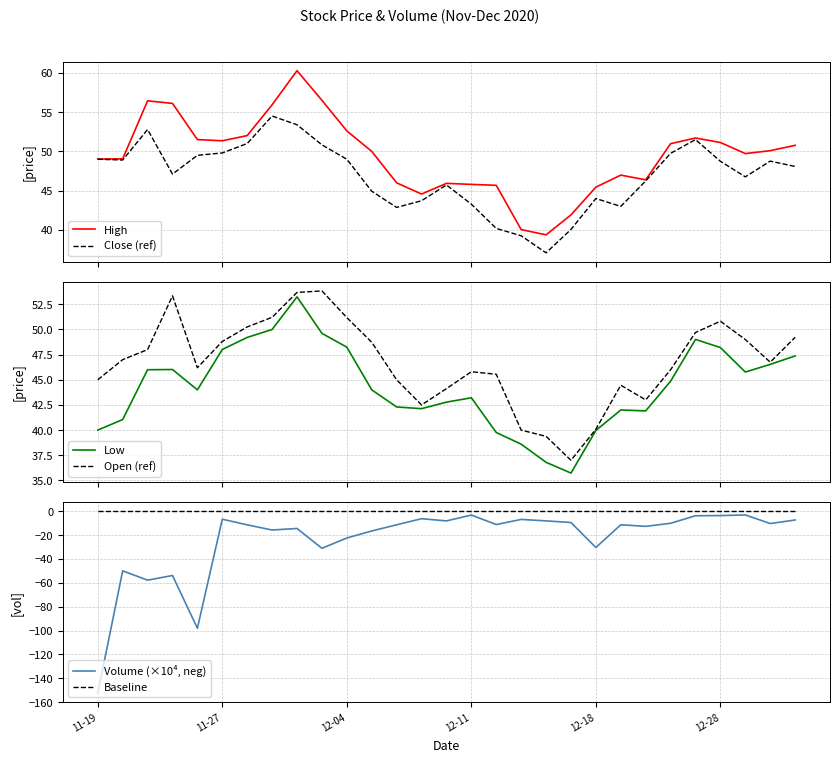

True or false: High and Low intersect in this chart.

False